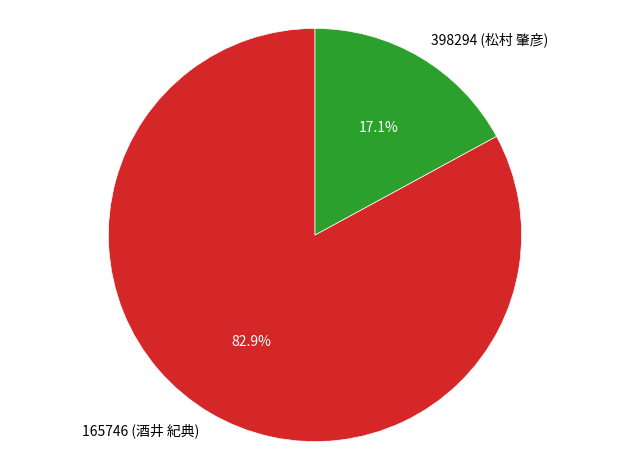

To the nearest percent, what is the combined percentage of 398294 (松村 肇彦) and 165746 (酒井 紀典)?

100%